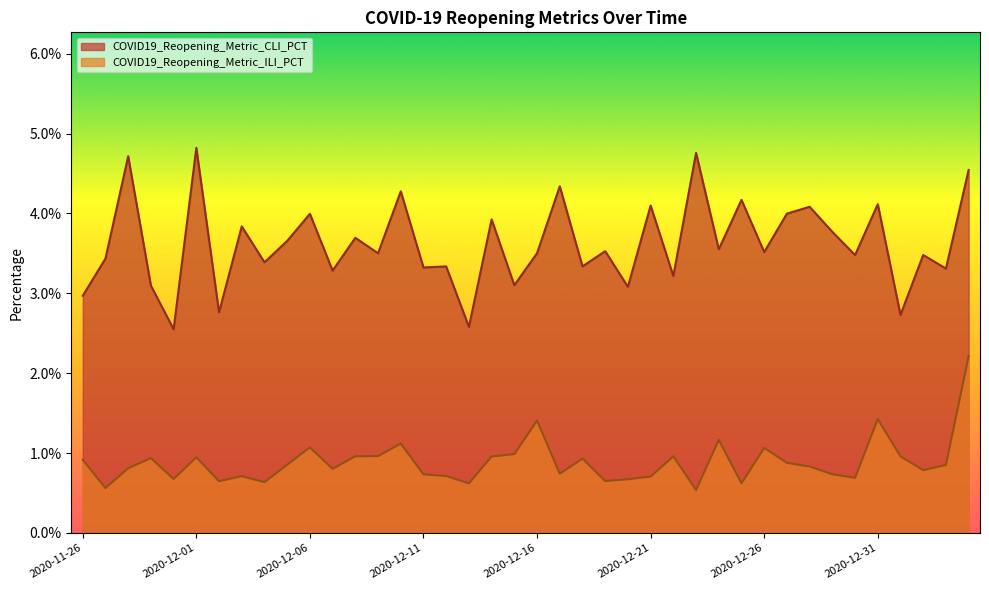

Is it true that COVID19_Reopening_Metric_ILI_PCT equals 0.0 at 2020-12-24?

True